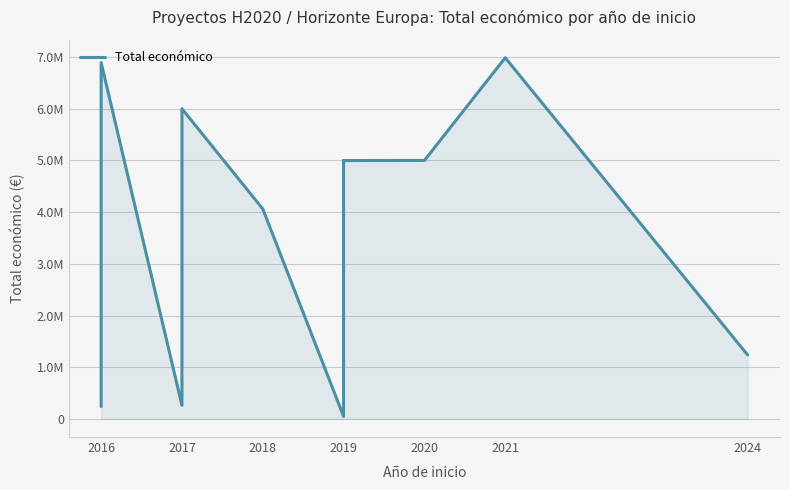

Reading left to right, list all the values displayed in this chart.

239191	6891265	263440	6000000	4062035	50000	4998322	4997945	4999393	6986278	1237400